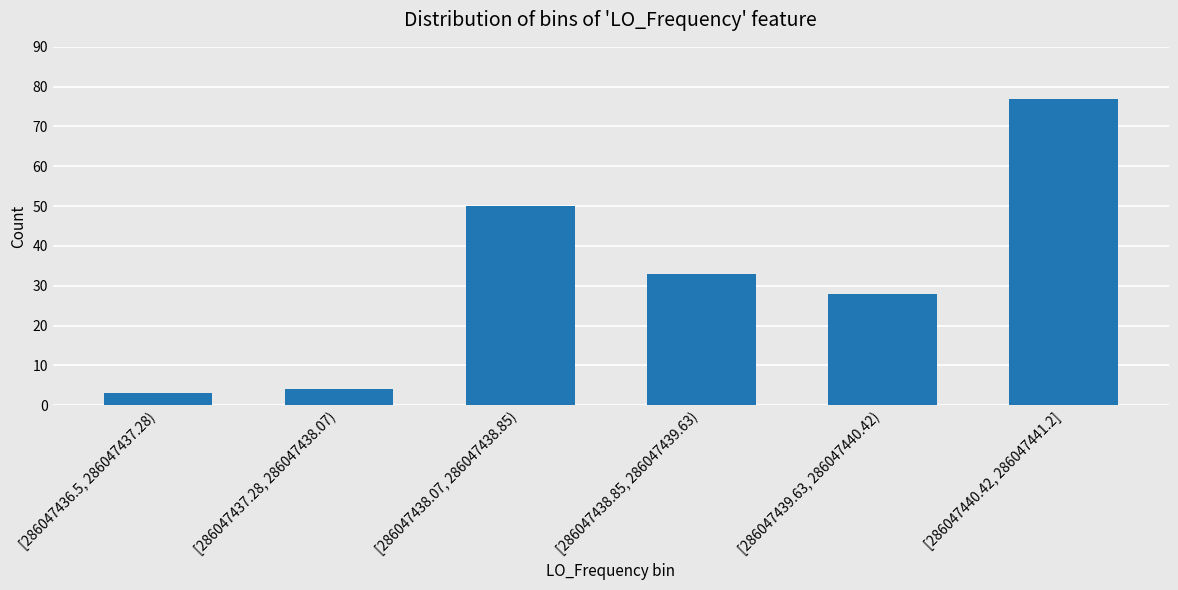

Reading left to right, list all the values displayed in this chart.

[286047436.5, 286047437.28)=3	[286047437.28, 286047438.07)=4	[286047438.07, 286047438.85)=50	[286047438.85, 286047439.63)=33	[286047439.63, 286047440.42)=28	[286047440.42, 286047441.2]=77